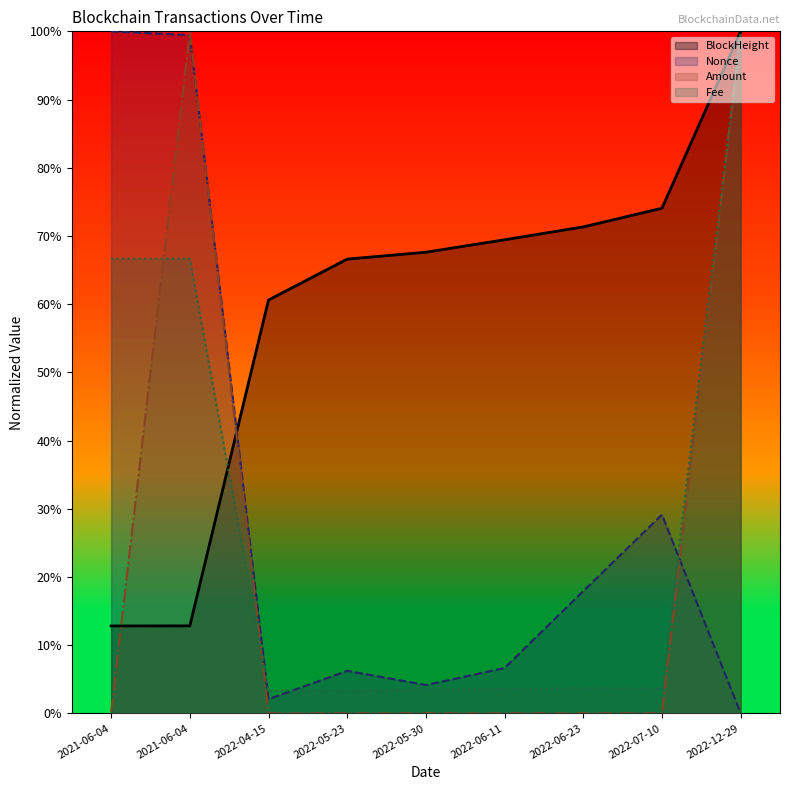

How many times do Amount and Fee cross each other?

2